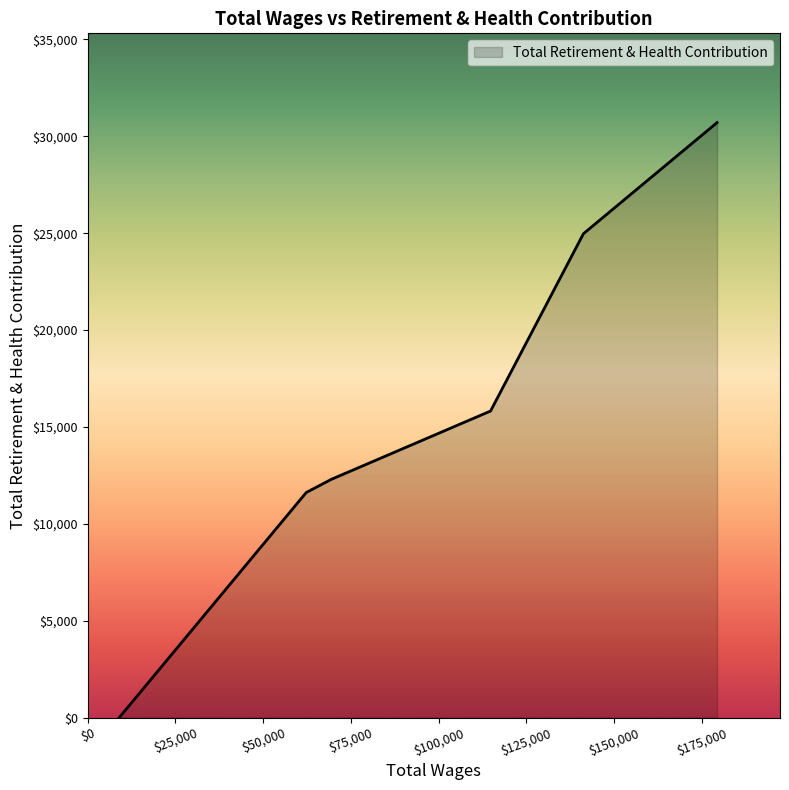

How many positive values are there?

5